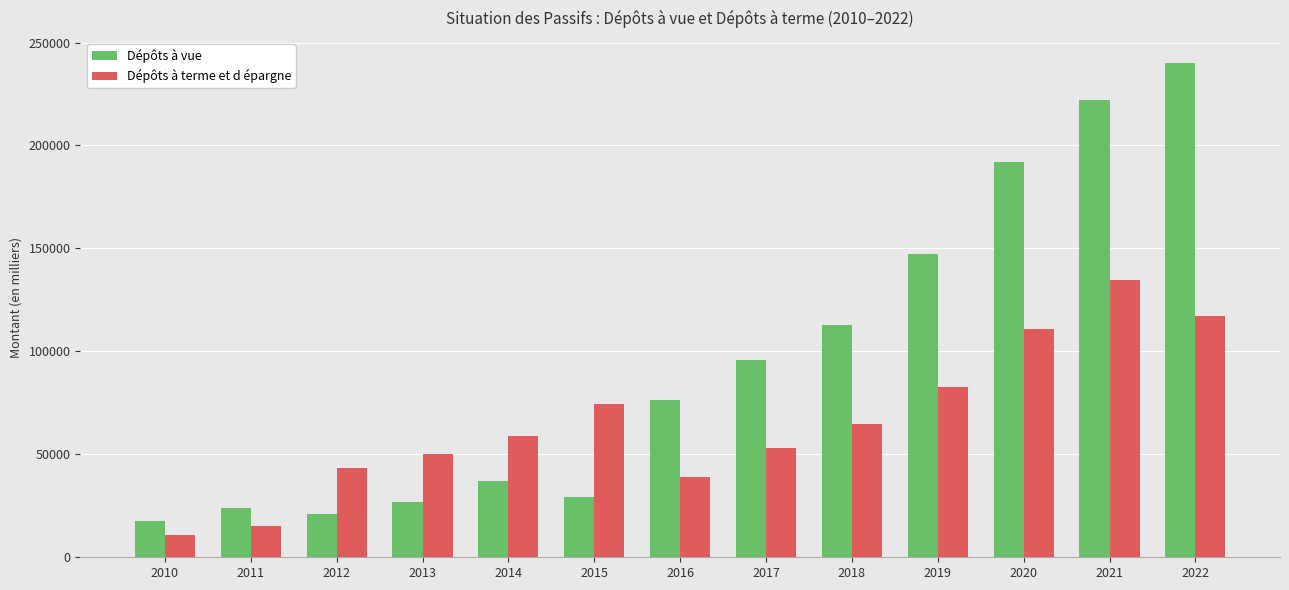

Count the number of categories in the chart.

13